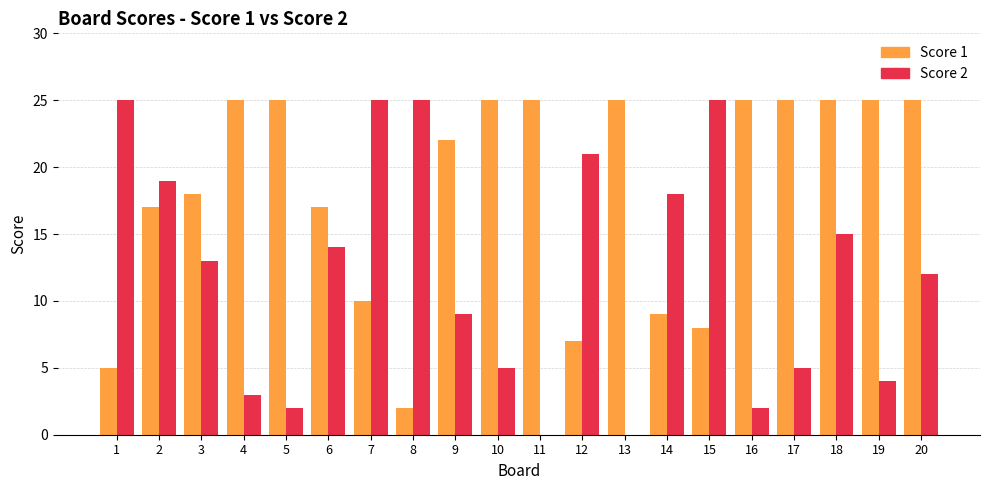

Reading right to left, list all the values displayed in this chart.

Score 1: 20=25	19=25	18=25	17=25	16=25	15=8	14=9	13=25	12=7	11=25	10=25	9=22	8=2	7=10	6=17	5=25	4=25	3=18	2=17	1=5
Score 2: 20=12	19=4	18=15	17=5	16=2	15=25	14=18	13=0	12=21	11=0	10=5	9=9	8=25	7=25	6=14	5=2	4=3	3=13	2=19	1=25